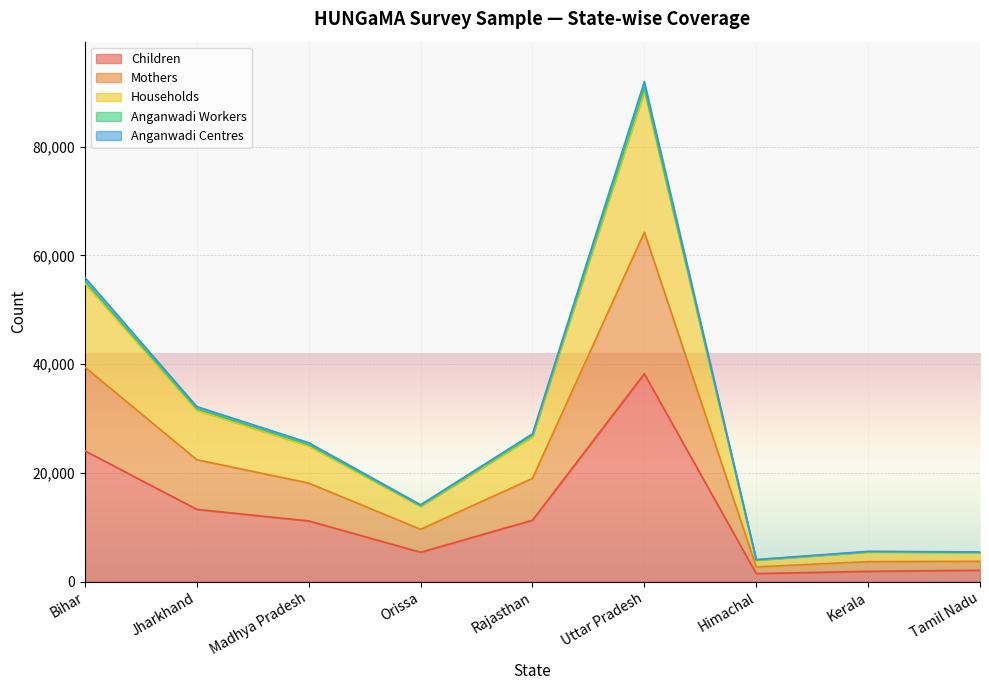

True or false: Anganwadi Workers and Children intersect in this chart.

False